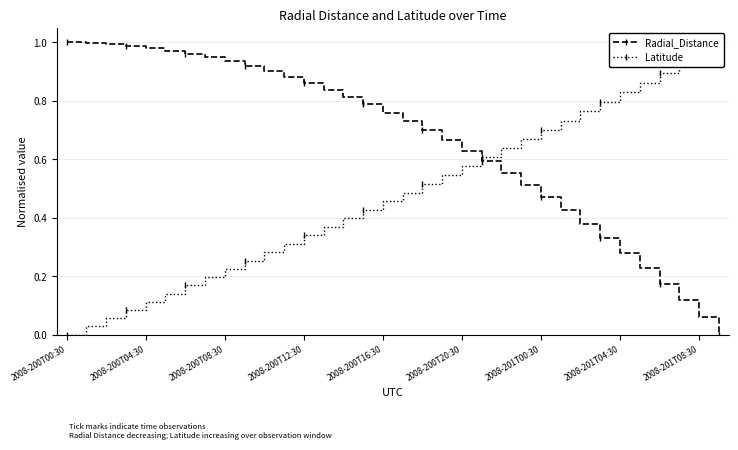

What is the sum of all Radial_Distance values?

22.4